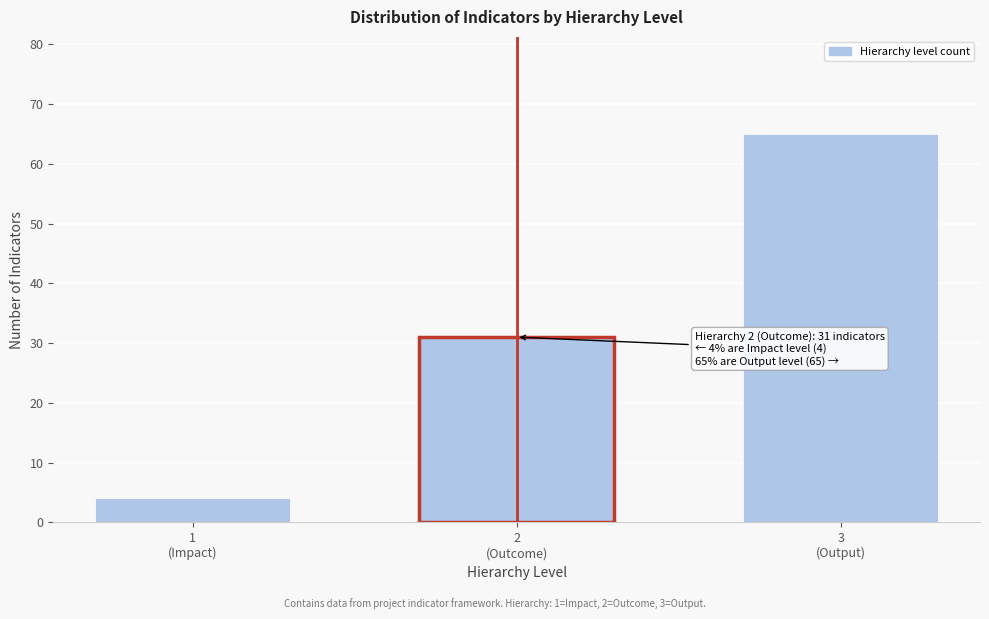

Reading right to left, what are all the values shown in this chart?

65	31	4